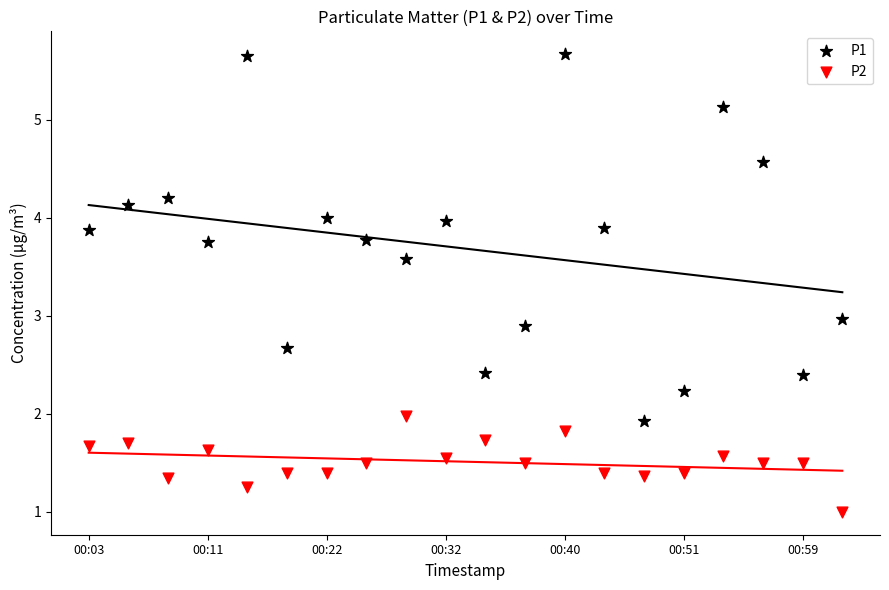

Across all data points, what is the range of Y values (max minus min)?

4.7